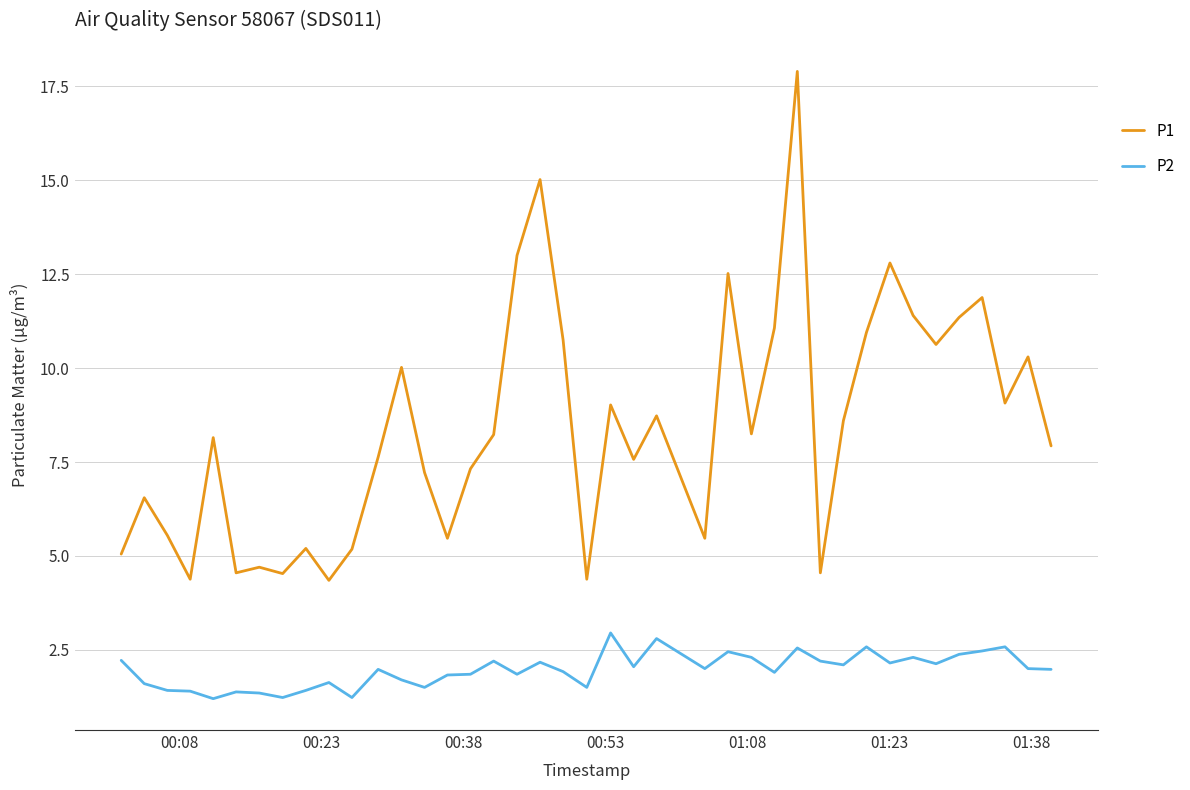

What is the greatest value displayed?

17.9